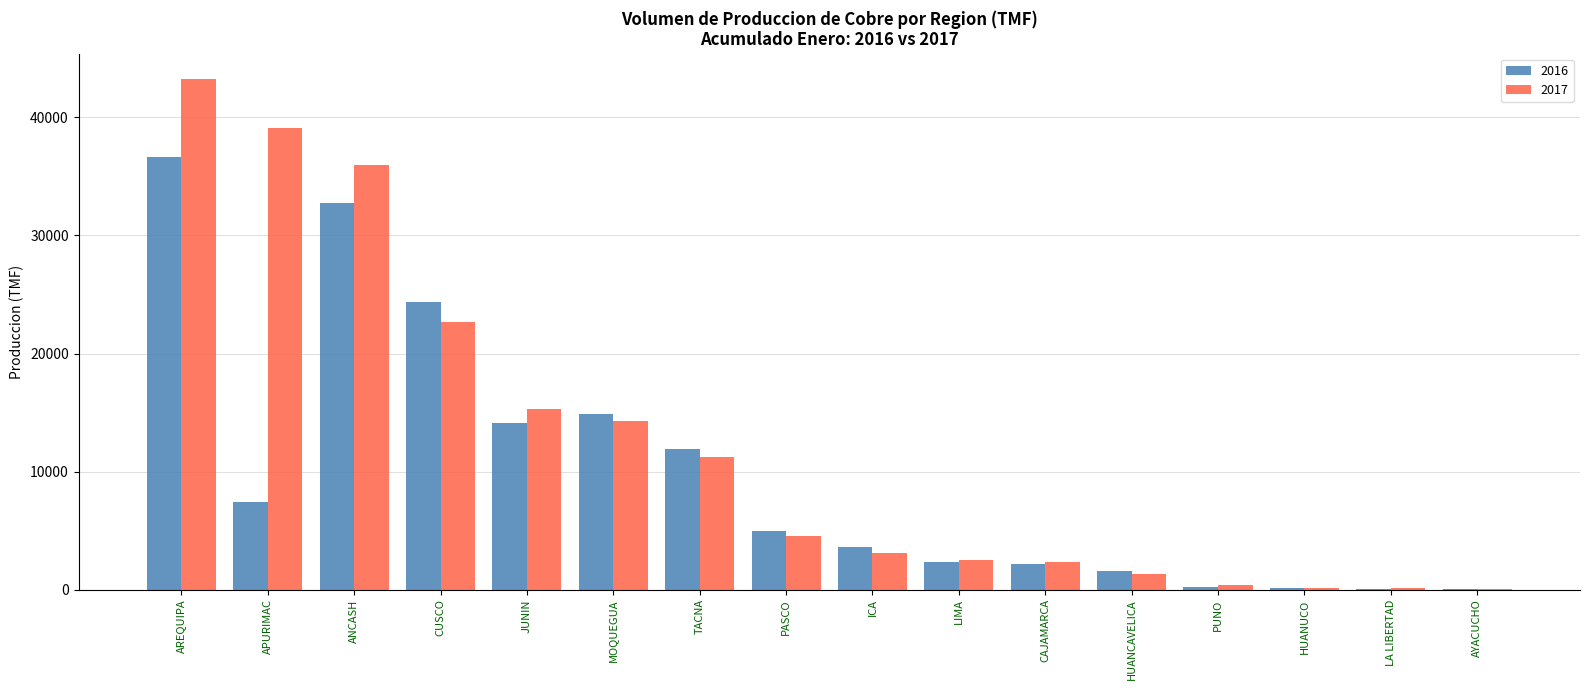

Are the bars grouped side by side (vs. stacked)?

Yes